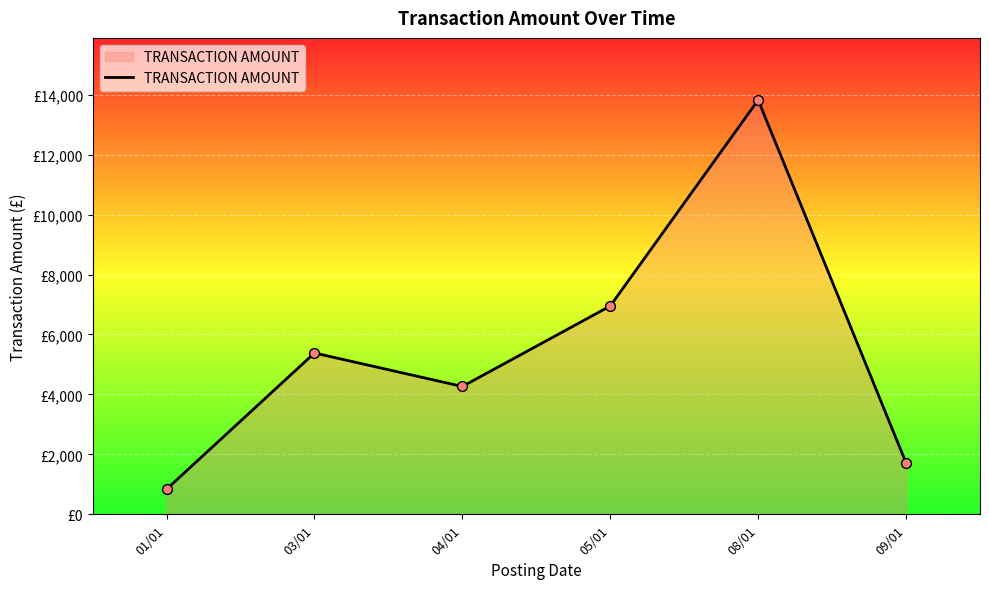

Between 03/01 and 05/01, which is larger?

05/01